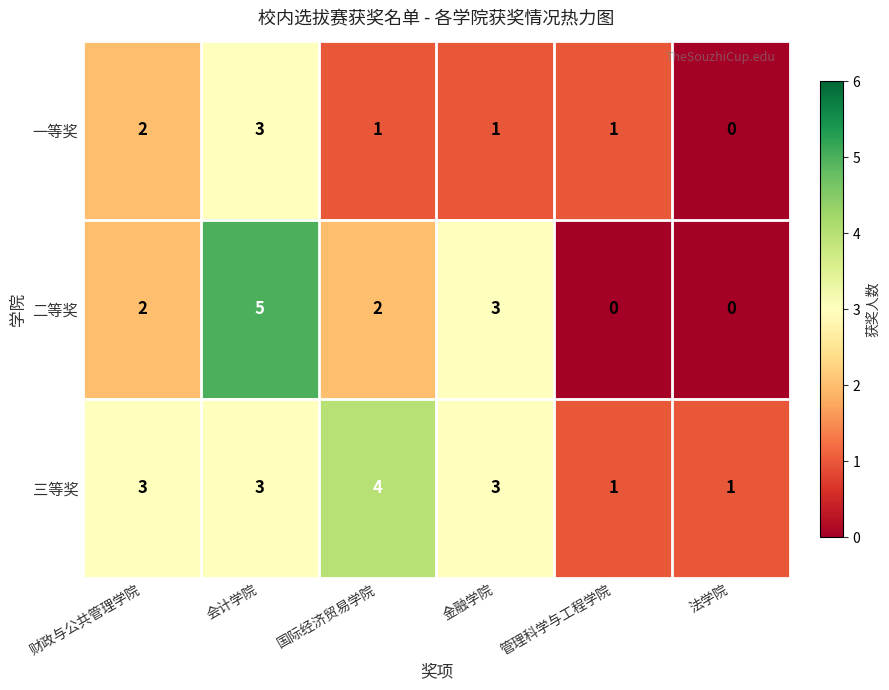

Which series has the largest total across all categories?

三等奖